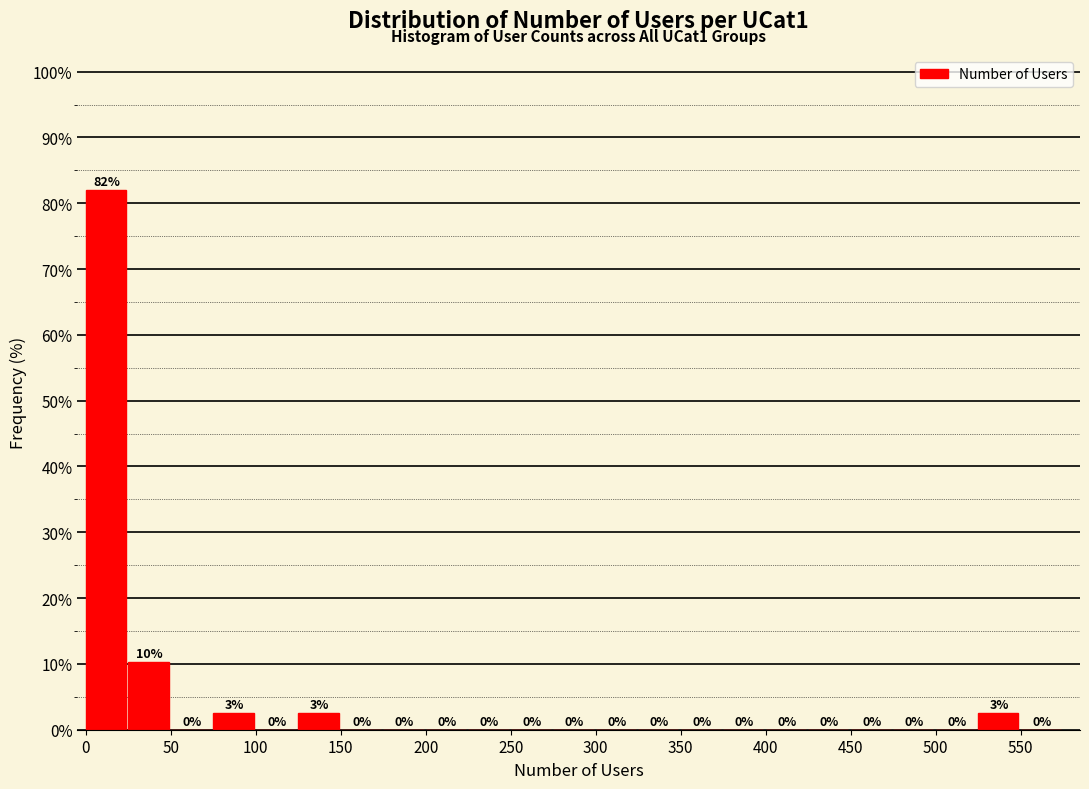

Which range on the x-axis has the tallest bar?

0 to 25